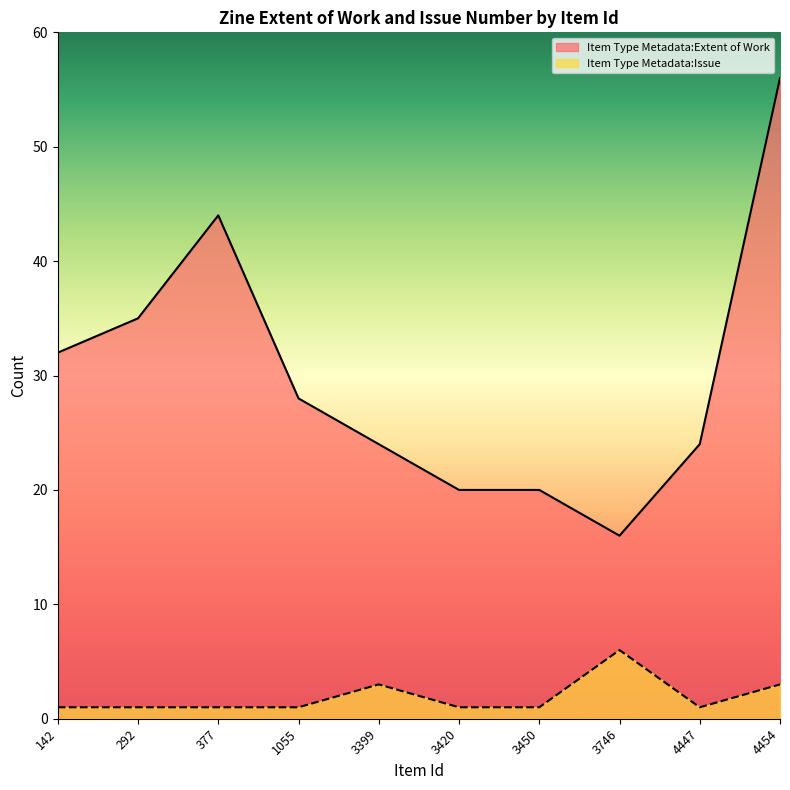

How many lines are shown in the chart?

2